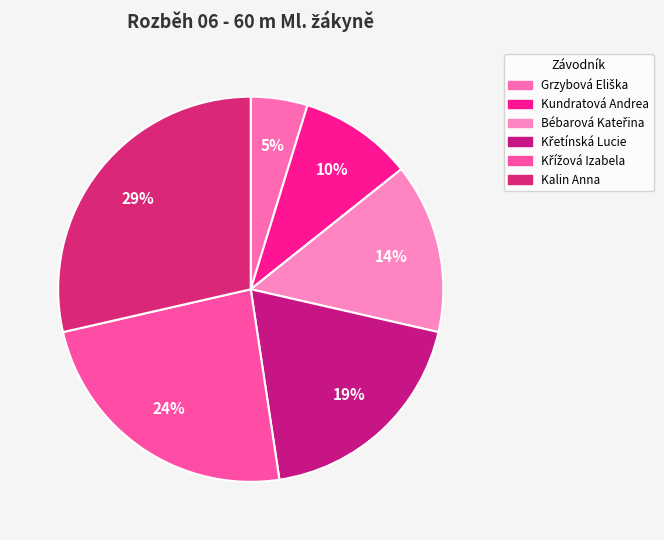

What is the change in value from Grzybová Eliška to Křížová Izabela?

+4